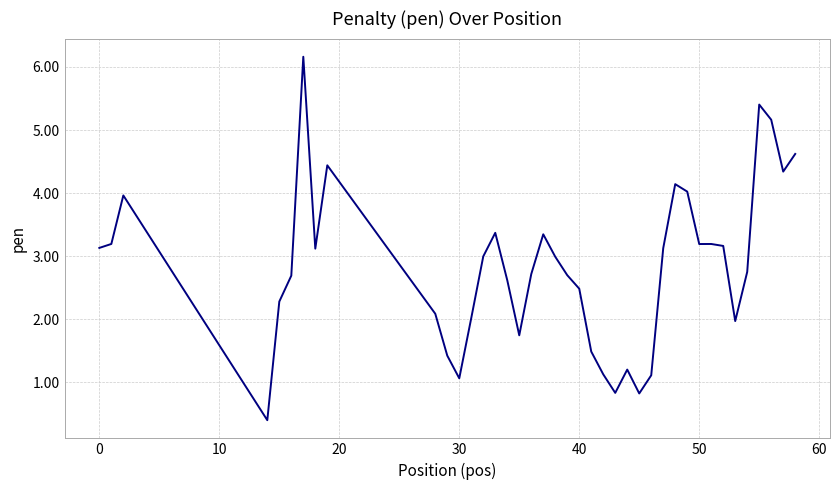

What is the difference between the maximum and minimum values?

5.8